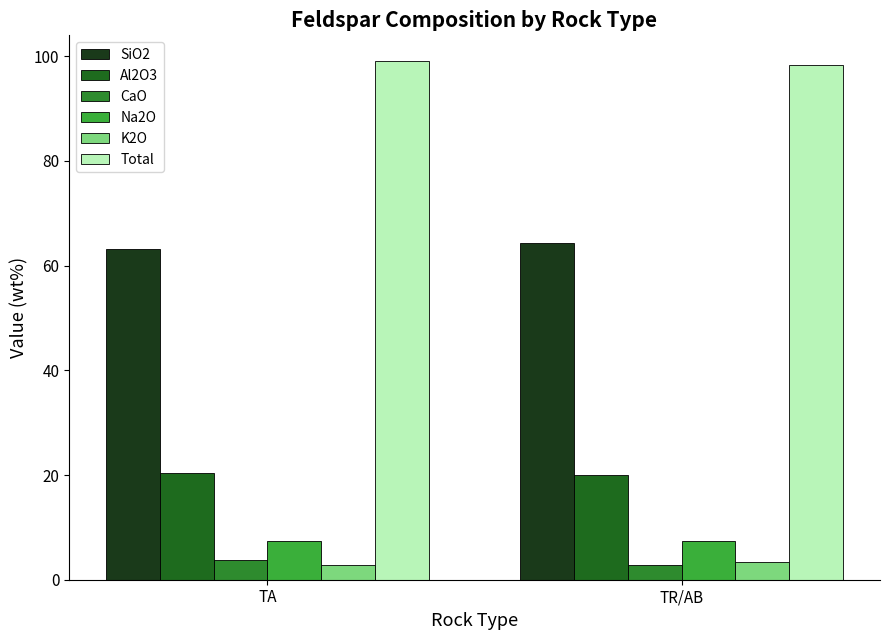

Are the bars grouped side by side (vs. stacked)?

Yes